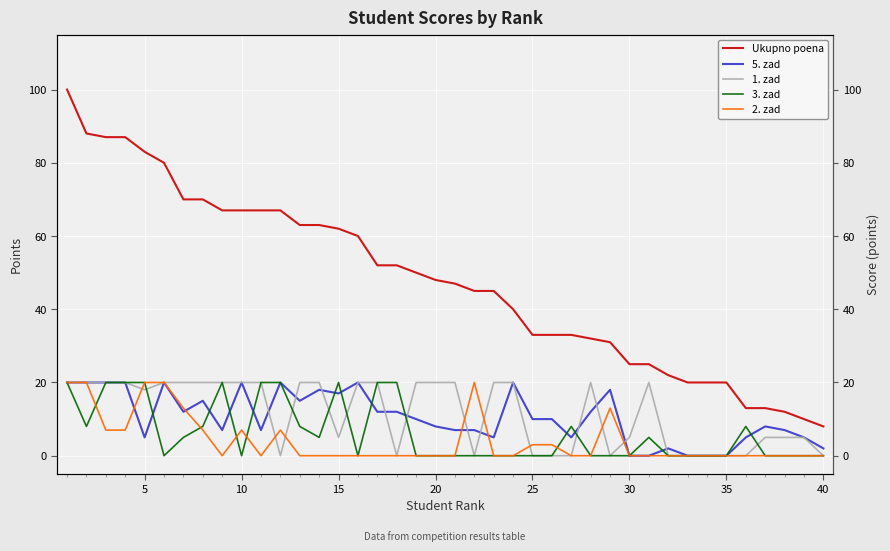

Reading left to right, extract all data points from this chart.

Ukupno poena: 100	88	87	87	83	80	70	70	67	67	67	67	63	63	62	60	52	52	50	48	47	45	45	40	33	33	33	32	31	25	25	22	20	20	20	13	13	12	10	8
5. zad: 20	20	20	20	5	20	12	15	7	20	7	20	15	18	17	20	12	12	10	8	7	7	5	20	10	10	5	12	18	0	0	2	0	0	0	5	8	7	5	2
1. zad: 20	20	20	20	18	20	20	20	20	20	20	0	20	20	5	20	20	0	20	20	20	0	20	20	0	0	0	20	0	5	20	0	0	0	0	0	5	5	5	0
3. zad: 20	8	20	20	20	0	5	8	20	0	20	20	8	5	20	0	20	20	0	0	0	0	0	0	0	0	8	0	0	0	5	0	0	0	0	8	0	0	0	0
2. zad: 20	20	7	7	20	20	13	7	0	7	0	7	0	0	0	0	0	0	0	0	0	20	0	0	3	3	0	0	13	0	0	0	0	0	0	0	0	0	0	0